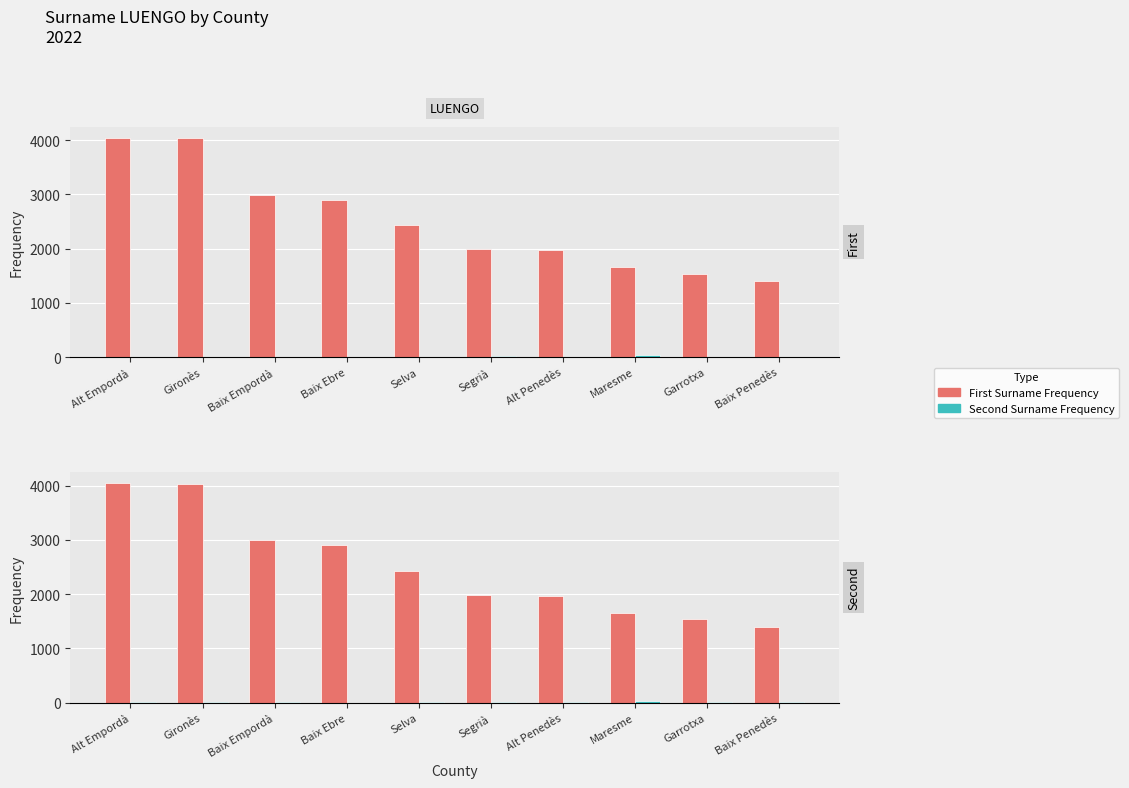

List the series in order of their overall mean, highest first.

First Surname Frequency, Second Surname Frequency